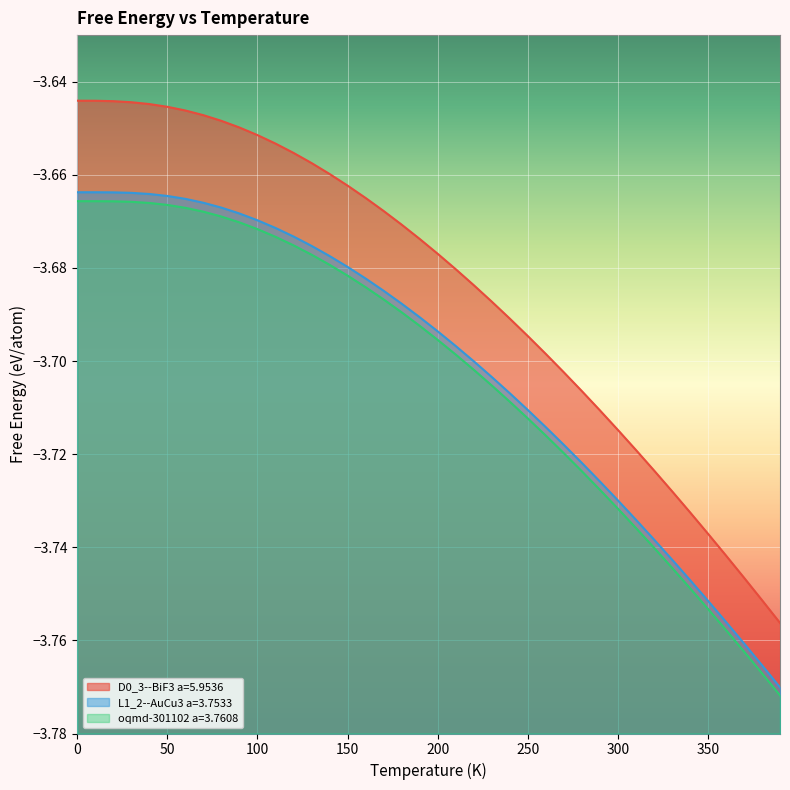

Reading left to right, what are all the values shown in this chart?

D0_3--BiF3 a=5.9536: 0.0=-3.6	10.0=-3.6	20.0=-3.6	30.0=-3.6	40.0=-3.6	50.0=-3.6	60.0=-3.6	70.0=-3.6	80.0=-3.6	90.0=-3.6	100.0=-3.7	110.0=-3.7	120.0=-3.7	130.0=-3.7	140.0=-3.7	150.0=-3.7	160.0=-3.7	170.0=-3.7	180.0=-3.7	190.0=-3.7	200.0=-3.7	210.0=-3.7	220.0=-3.7	230.0=-3.7	240.0=-3.7	250.0=-3.7	260.0=-3.7	270.0=-3.7	280.0=-3.7	290.0=-3.7	300.0=-3.7	310.0=-3.7	320.0=-3.7	330.0=-3.7	340.0=-3.7	350.0=-3.7	360.0=-3.7	370.0=-3.7	380.0=-3.8	390.0=-3.8
L1_2--AuCu3 a=3.7533: 0.0=-3.7	10.0=-3.7	20.0=-3.7	30.0=-3.7	40.0=-3.7	50.0=-3.7	60.0=-3.7	70.0=-3.7	80.0=-3.7	90.0=-3.7	100.0=-3.7	110.0=-3.7	120.0=-3.7	130.0=-3.7	140.0=-3.7	150.0=-3.7	160.0=-3.7	170.0=-3.7	180.0=-3.7	190.0=-3.7	200.0=-3.7	210.0=-3.7	220.0=-3.7	230.0=-3.7	240.0=-3.7	250.0=-3.7	260.0=-3.7	270.0=-3.7	280.0=-3.7	290.0=-3.7	300.0=-3.7	310.0=-3.7	320.0=-3.7	330.0=-3.7	340.0=-3.7	350.0=-3.8	360.0=-3.8	370.0=-3.8	380.0=-3.8	390.0=-3.8
oqmd-301102 a=3.7608: 0.0=-3.7	10.0=-3.7	20.0=-3.7	30.0=-3.7	40.0=-3.7	50.0=-3.7	60.0=-3.7	70.0=-3.7	80.0=-3.7	90.0=-3.7	100.0=-3.7	110.0=-3.7	120.0=-3.7	130.0=-3.7	140.0=-3.7	150.0=-3.7	160.0=-3.7	170.0=-3.7	180.0=-3.7	190.0=-3.7	200.0=-3.7	210.0=-3.7	220.0=-3.7	230.0=-3.7	240.0=-3.7	250.0=-3.7	260.0=-3.7	270.0=-3.7	280.0=-3.7	290.0=-3.7	300.0=-3.7	310.0=-3.7	320.0=-3.7	330.0=-3.7	340.0=-3.7	350.0=-3.8	360.0=-3.8	370.0=-3.8	380.0=-3.8	390.0=-3.8